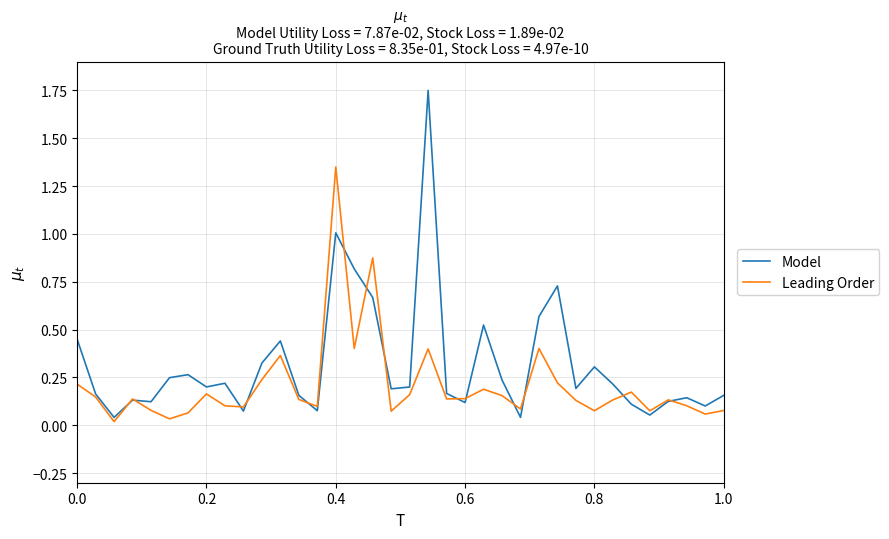

Which series has the largest range (max minus min)?

Model